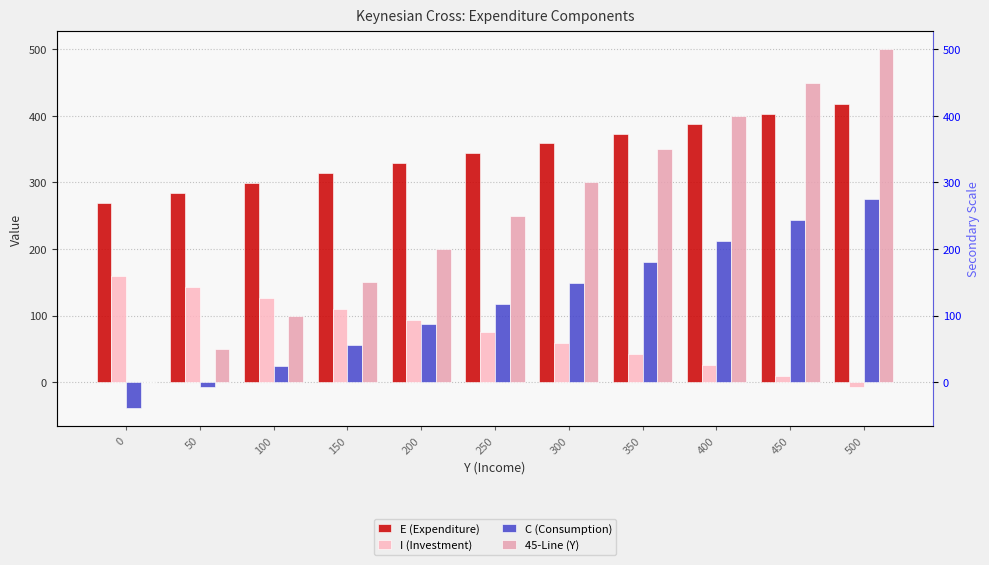

Reading left to right, transcribe all the data shown in this chart.

E (Expenditure): 0=269.7	50=284.5	100=299.3	150=314.2	200=329.0	250=343.8	300=358.7	350=373.5	400=388.3	450=403.2	500=418.0
I (Investment): 0=159.2	50=142.5	100=125.8	150=109.2	200=92.5	250=75.8	300=59.2	350=42.5	400=25.8	450=9.2	500=-7.5
C (Consumption): 0=-39.5	50=-8.0	100=23.5	150=55.0	200=86.5	250=118.0	300=149.5	350=181.0	400=212.5	450=244.0	500=275.5
45-Line (Y): 0=0.0	50=50.0	100=100.0	150=150.0	200=200.0	250=250.0	300=300.0	350=350.0	400=400.0	450=450.0	500=500.0